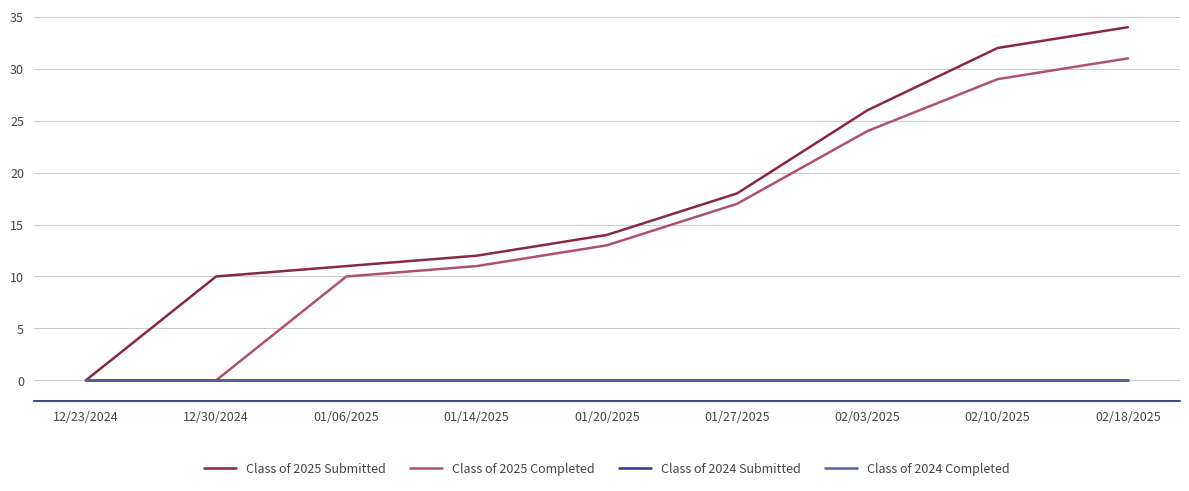

Between 01/06/2025 and 02/03/2025, which series saw the biggest shift?

Class of 2025 Submitted